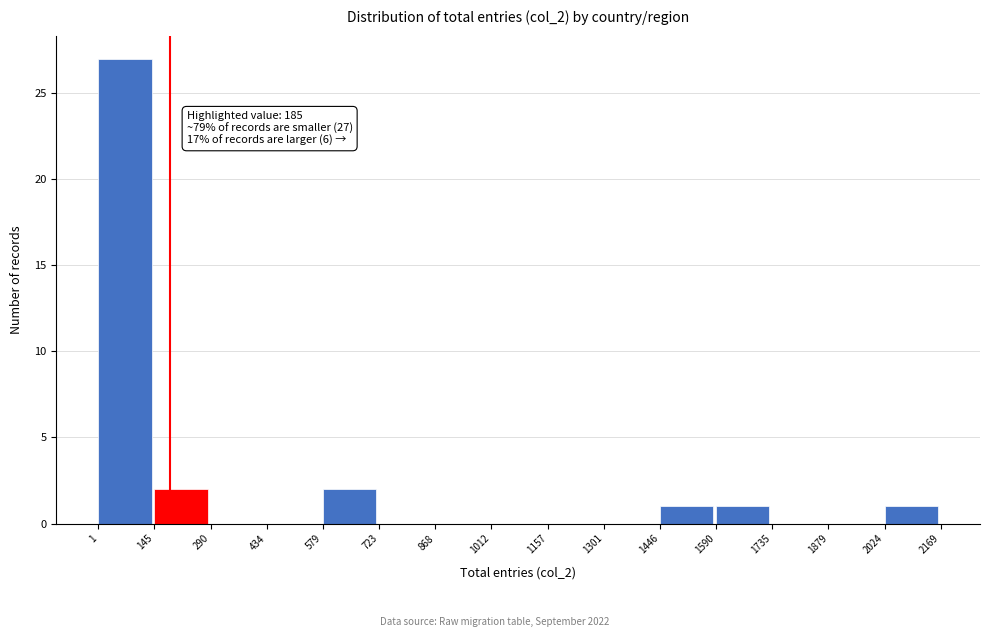

Which range on the x-axis has the tallest bar?

1 to 145